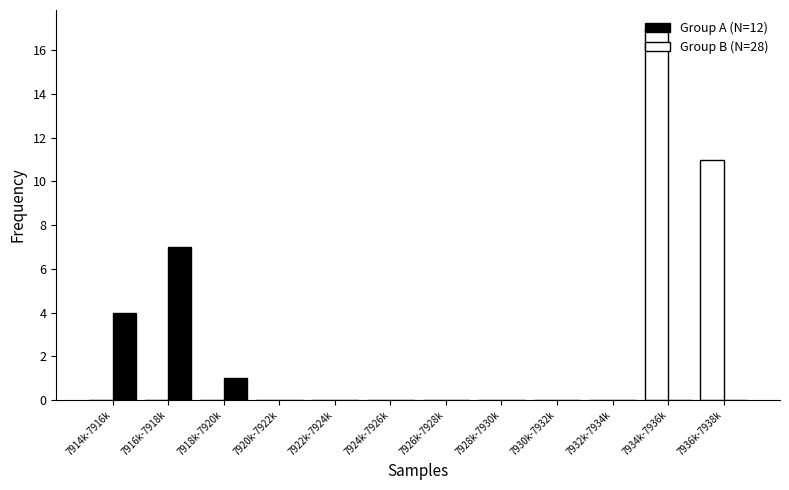

What is the maximum value shown in the chart?

17